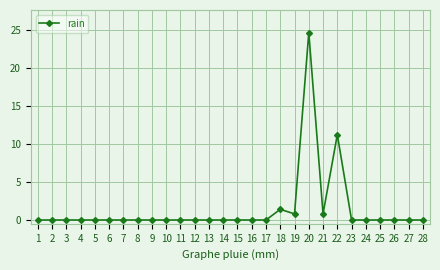

True or false: the data has more than 1 interior local peaks.

True